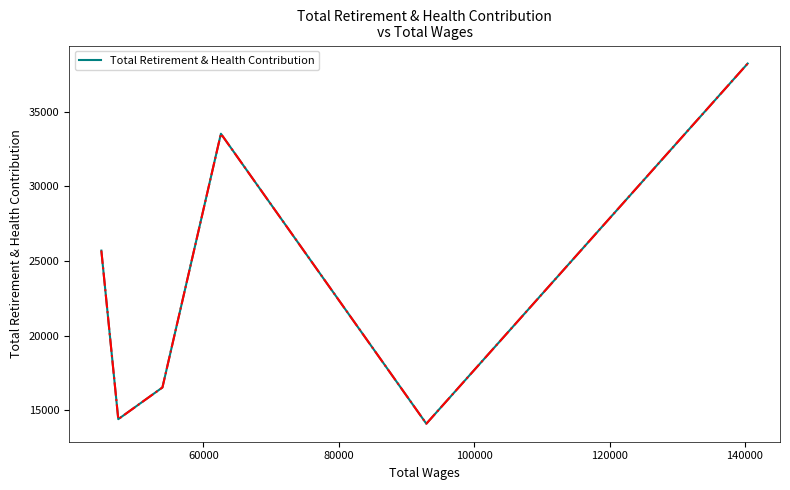

What is the sum of all values?

142488